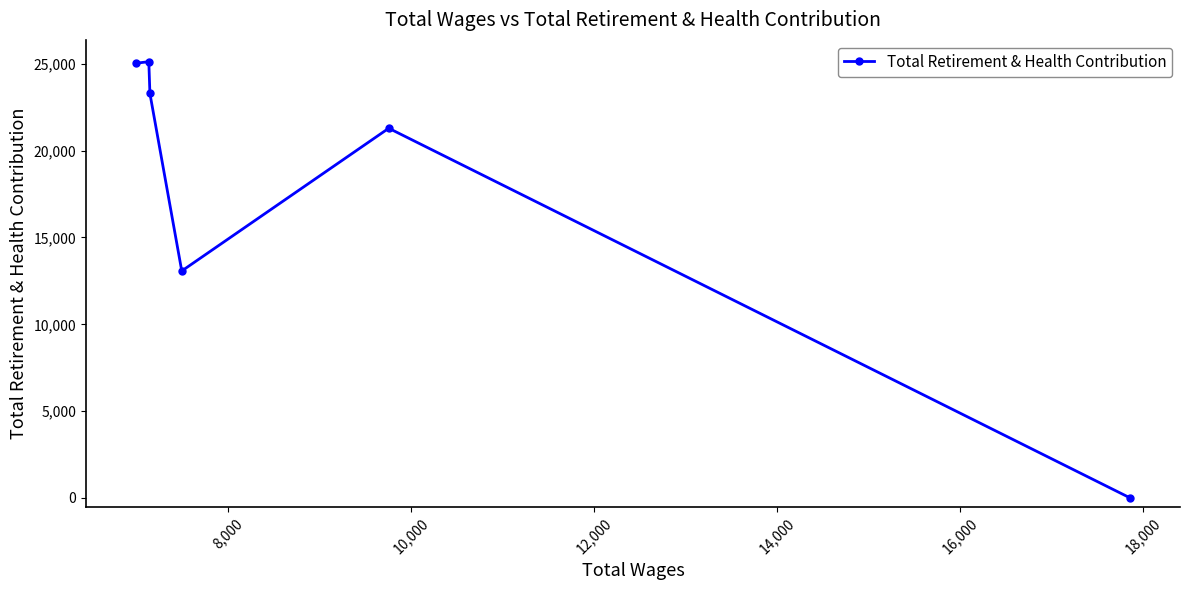

What is the greatest value displayed?

25121